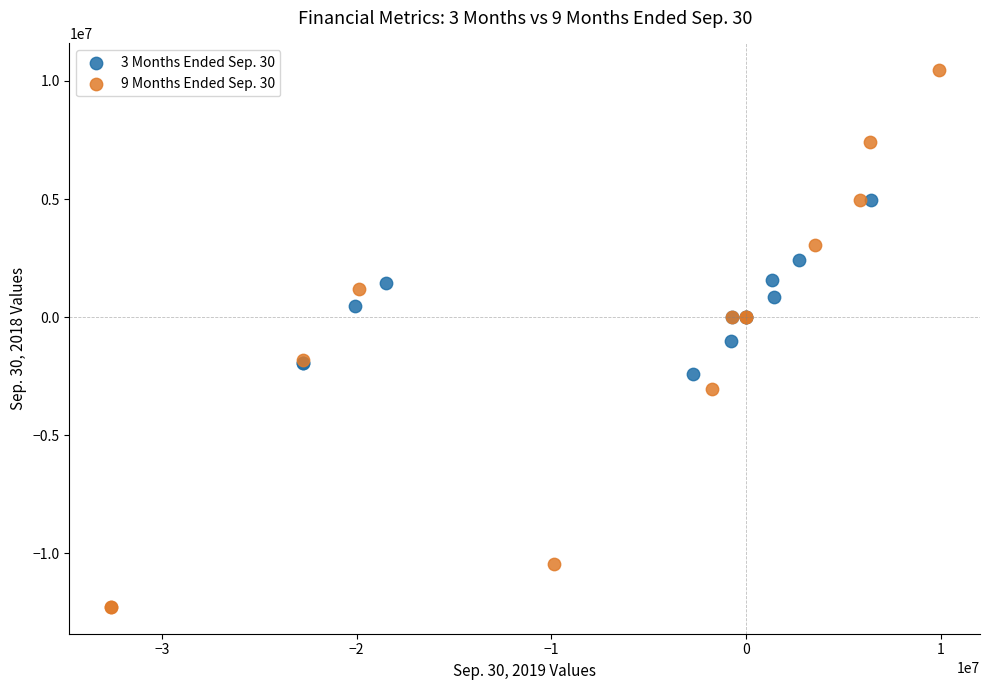

What are all the series names shown in the legend?

3 Months Ended Sep. 30, 9 Months Ended Sep. 30